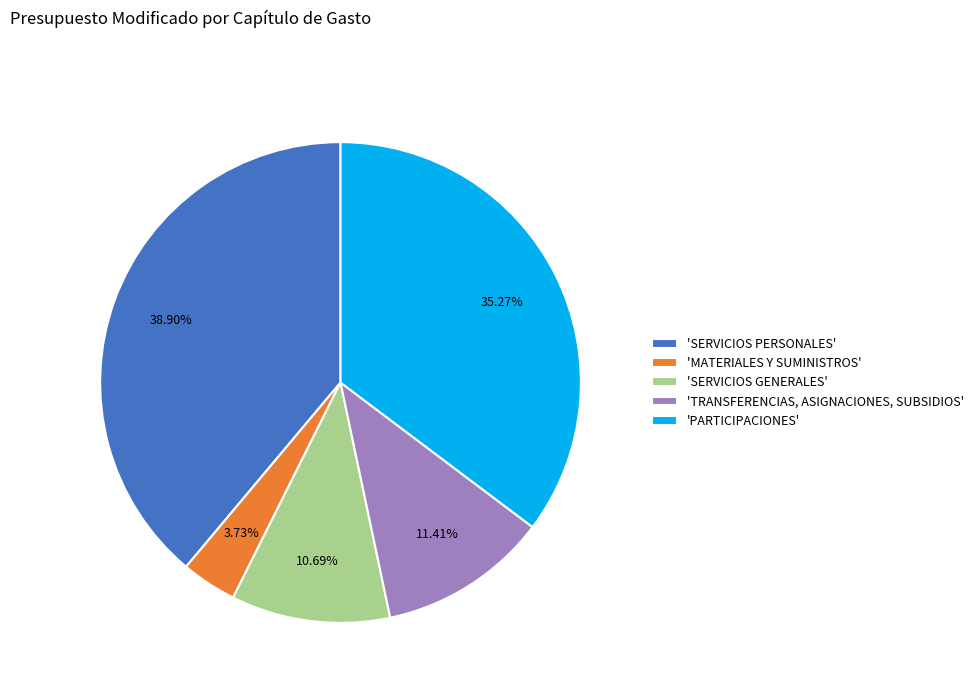

Do 'PARTICIPACIONES' and 'SERVICIOS GENERALES' together represent more than half of the pie?

No